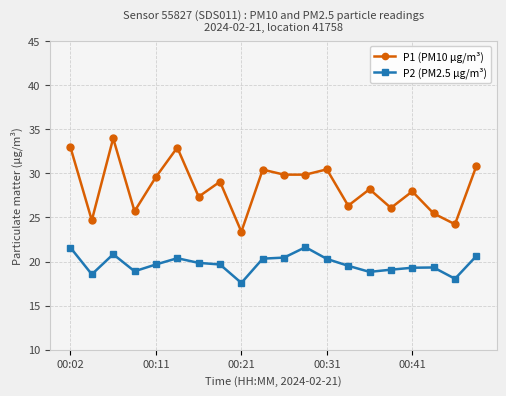

True or false: P2 (PM2.5 µg/m³) and P1 (PM10 µg/m³) intersect in this chart.

False